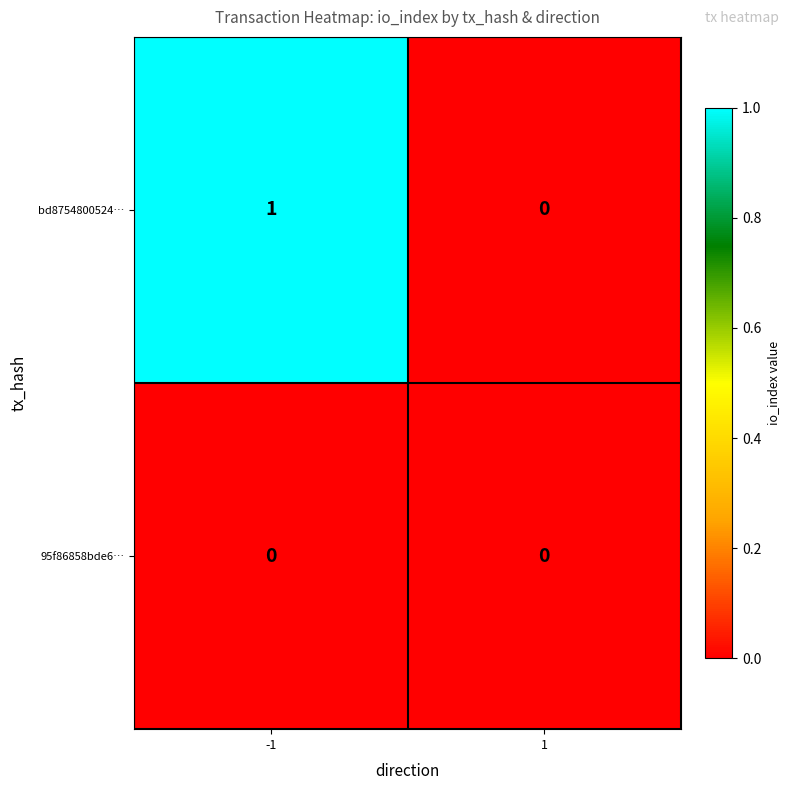

Count the number of categories in the chart.

2